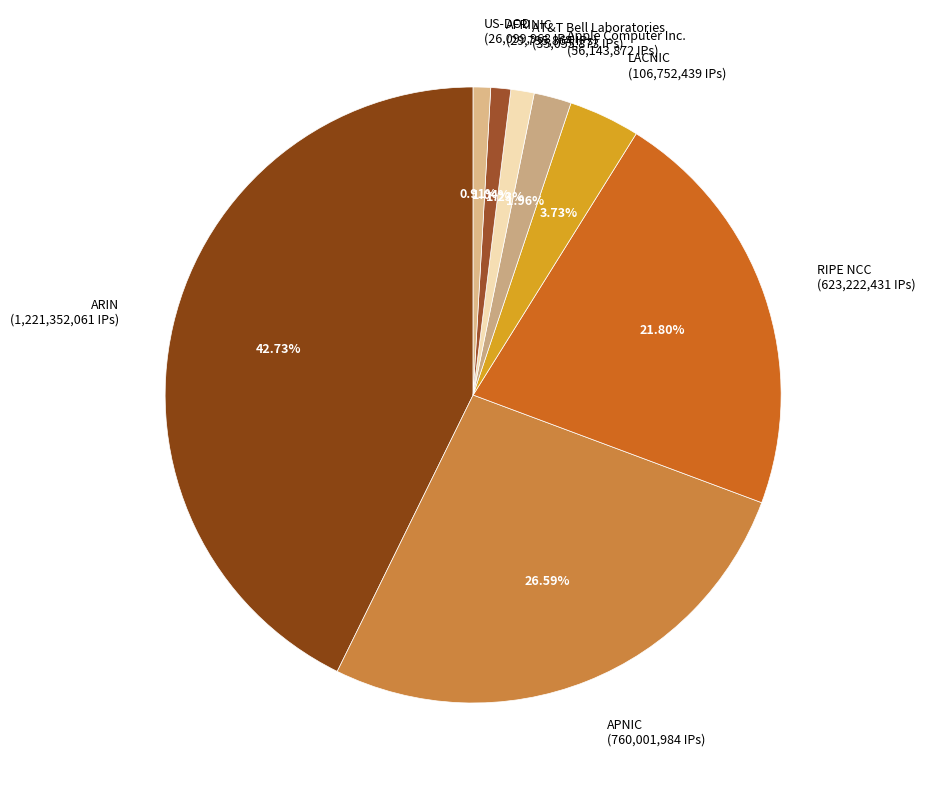

What percentage is the LACNIC slice, to the nearest percent?

4%